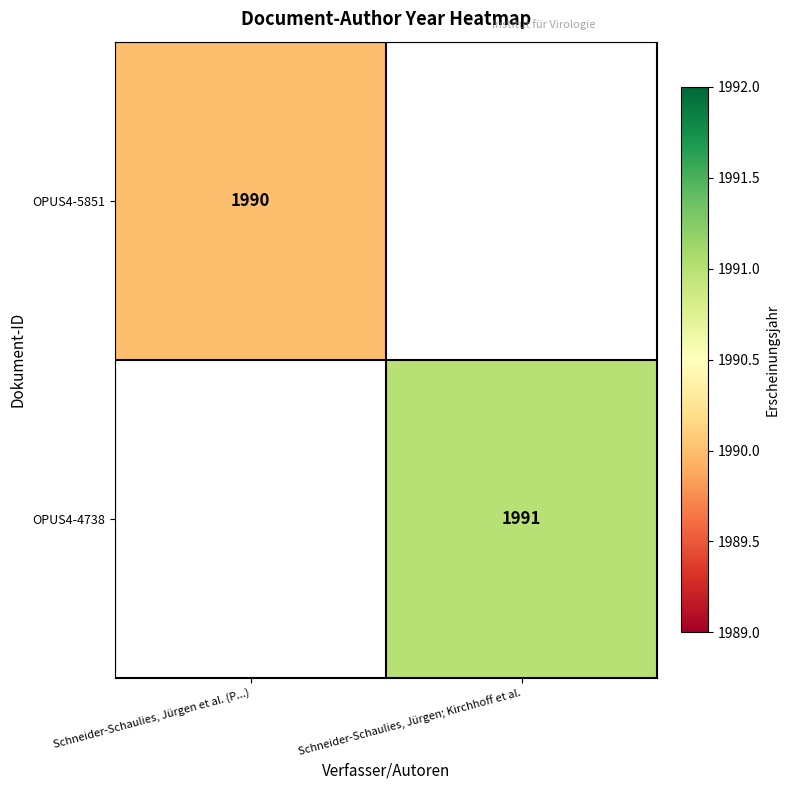

Is it true that OPUS4-5851 equals 1990 at Schneider-Schaulies, Jürgen et al. (P...)?

True